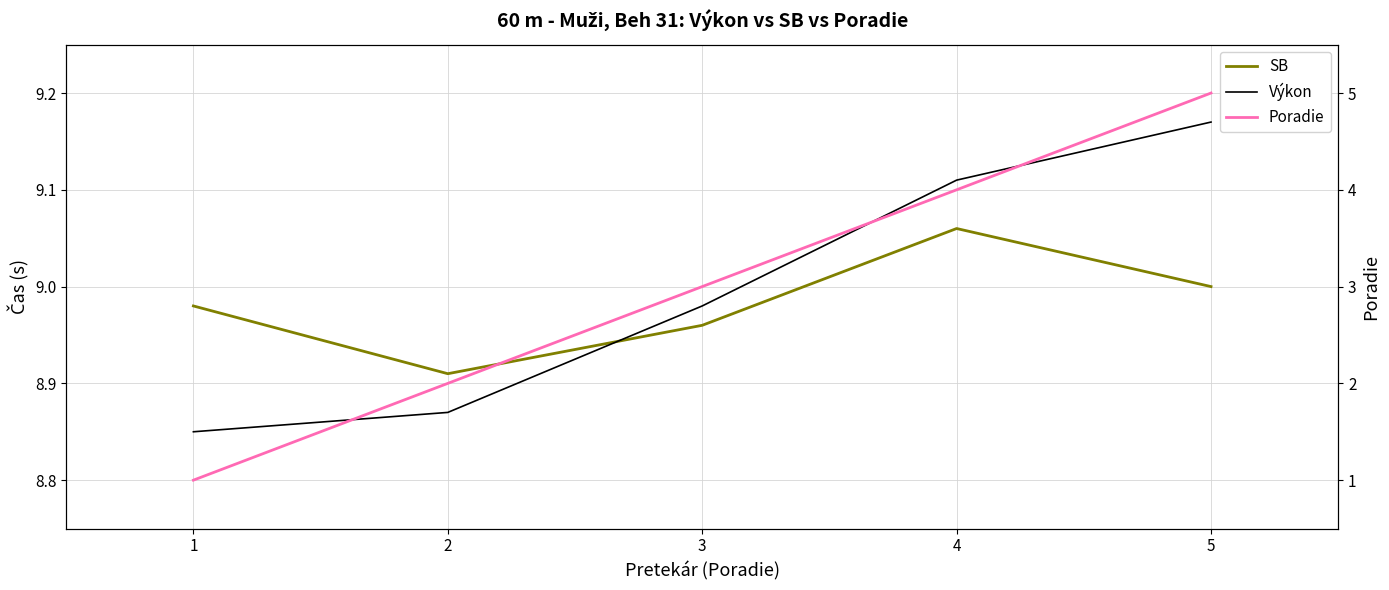

How many lines are shown in the chart?

3